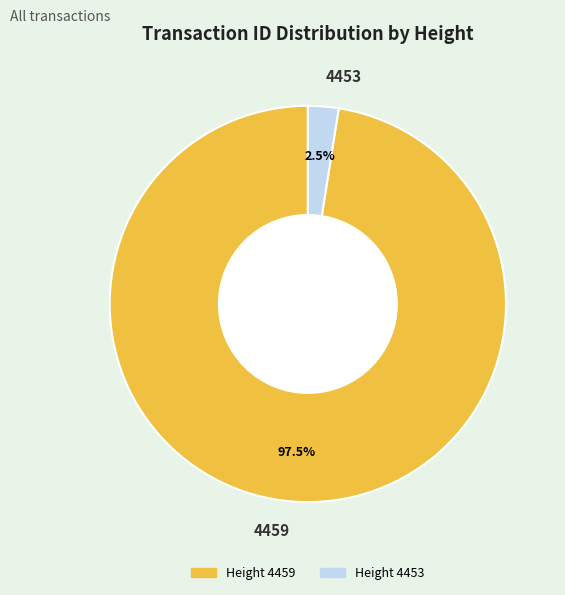

Combined, do 4453 and 4459 account for over 50%?

Yes